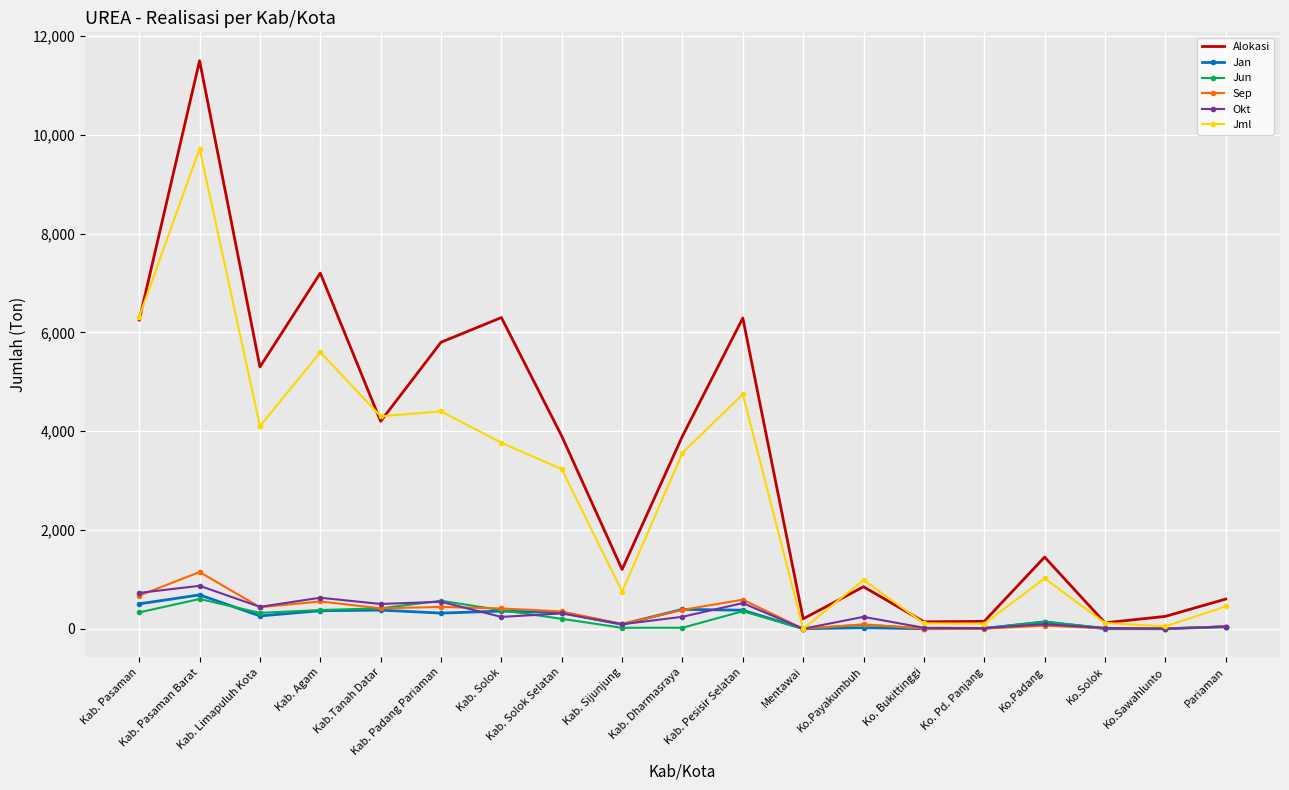

At which label does Jan first exceed 259?

Kab. Pasaman